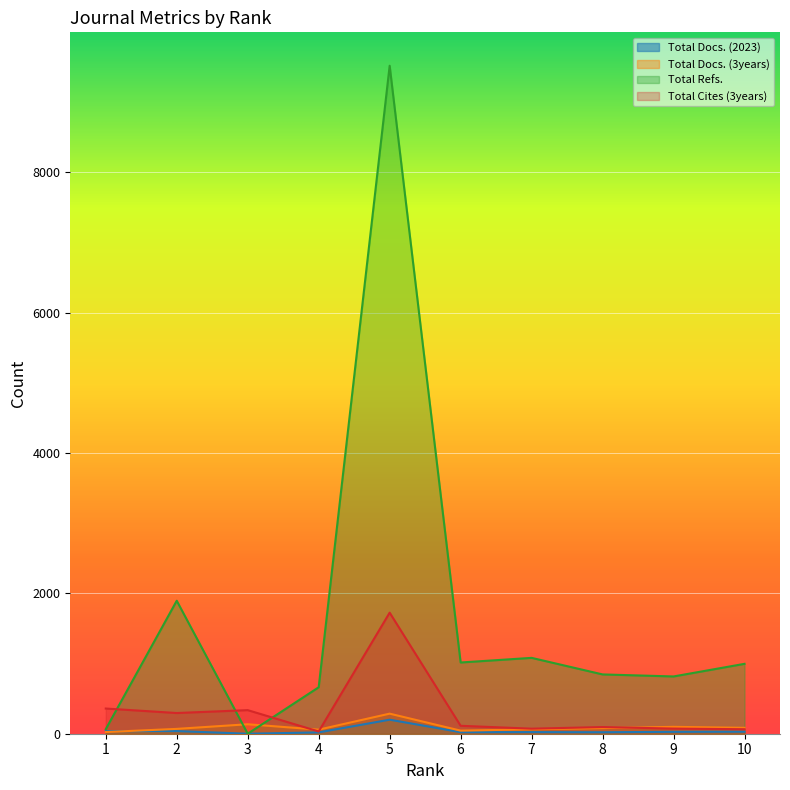

True or false: Total Cites (3years) and Total Docs. (3years) intersect in this chart.

True